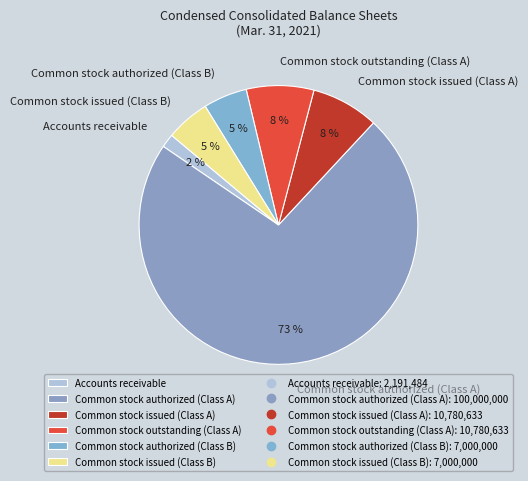

Is it true that Common stock issued (Class A) is 1% of the pie?

False